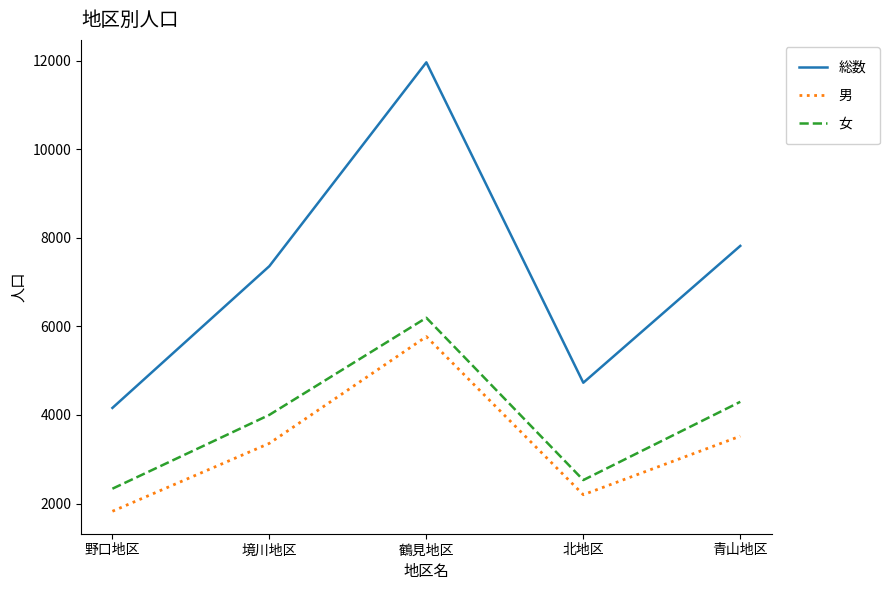

The 男 series shows 1093 at 野口地区. True or false?

False